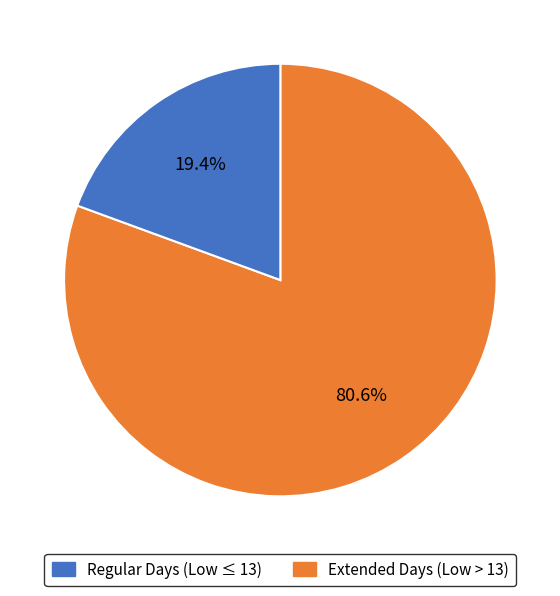

Is there any slice that represents more than half of the pie?

Yes